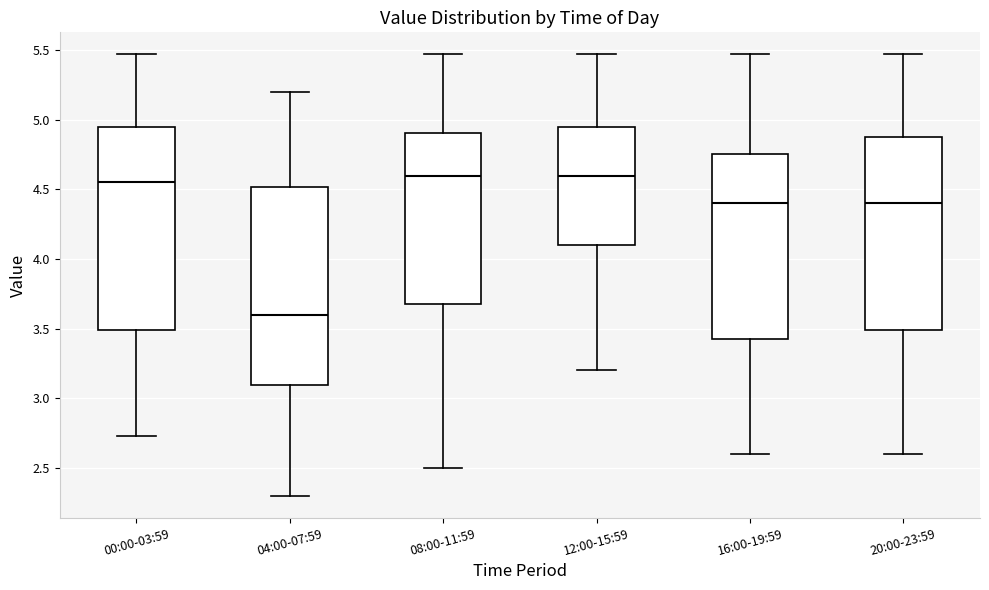

Which box has the lowest median line?

04:00-07:59